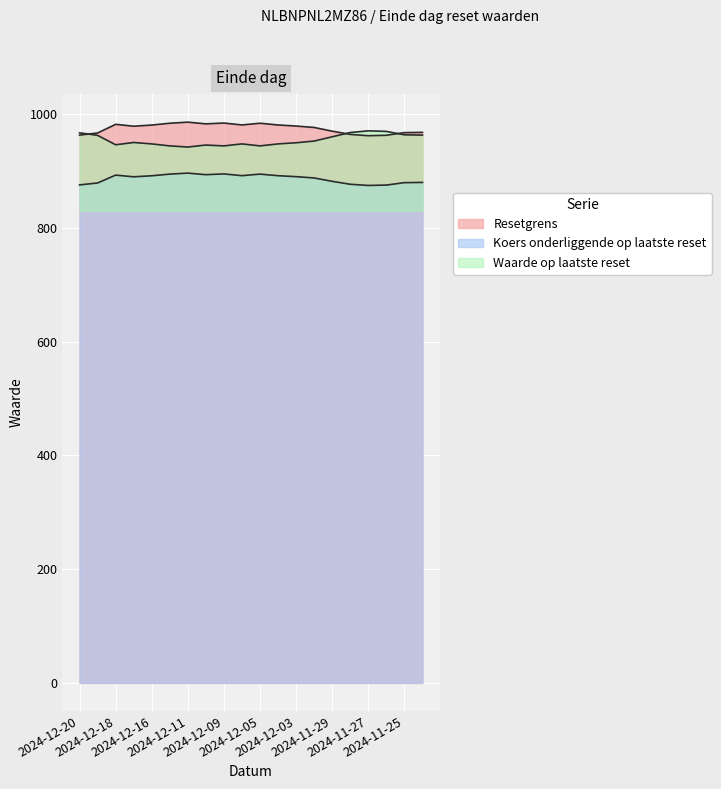

What is the minimum value shown in the chart?

874.5